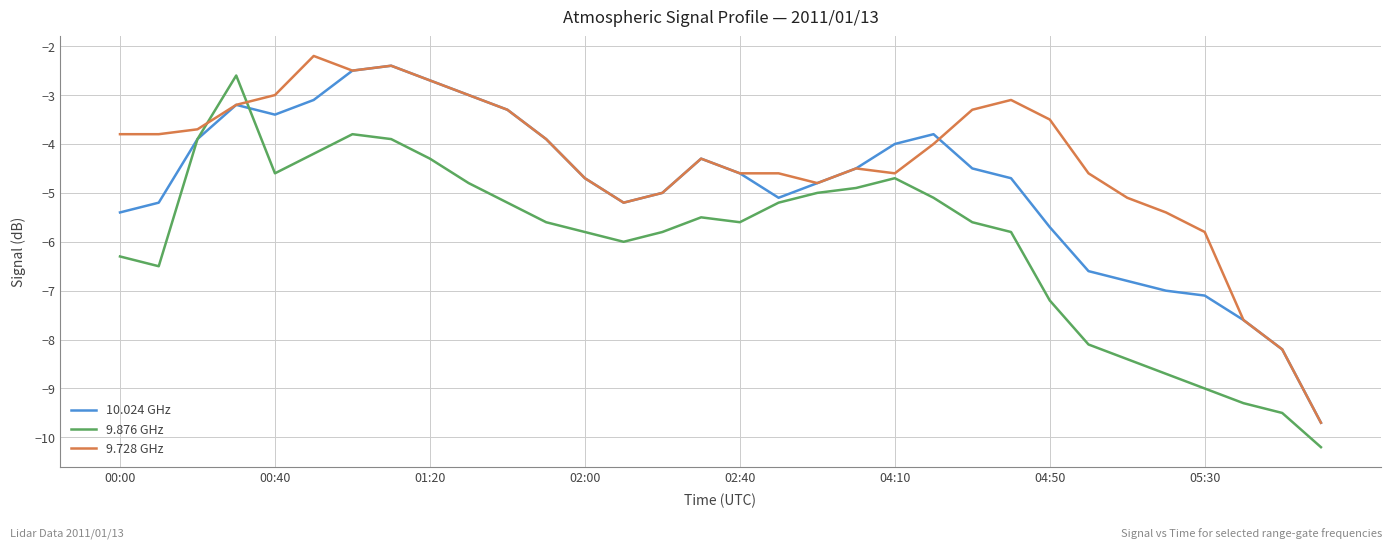

In 9.876 GHz, how many points are higher than both neighbors (excluding endpoints)?

4